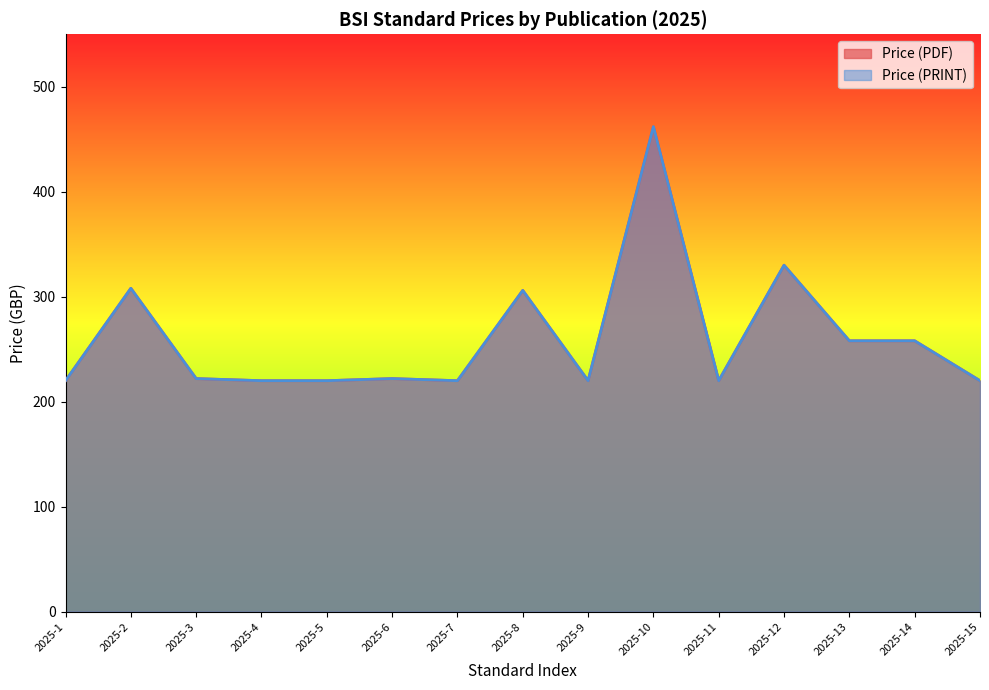

Reading right to left, extract all data points from this chart.

Price (PDF): 2025-15=220	2025-14=258	2025-13=258	2025-12=330	2025-11=220	2025-10=462	2025-9=220	2025-8=306	2025-7=220	2025-6=222	2025-5=220	2025-4=220	2025-3=222	2025-2=308	2025-1=220
Price (PRINT): 2025-15=220	2025-14=258	2025-13=258	2025-12=330	2025-11=220	2025-10=462	2025-9=220	2025-8=306	2025-7=220	2025-6=222	2025-5=220	2025-4=220	2025-3=222	2025-2=308	2025-1=220